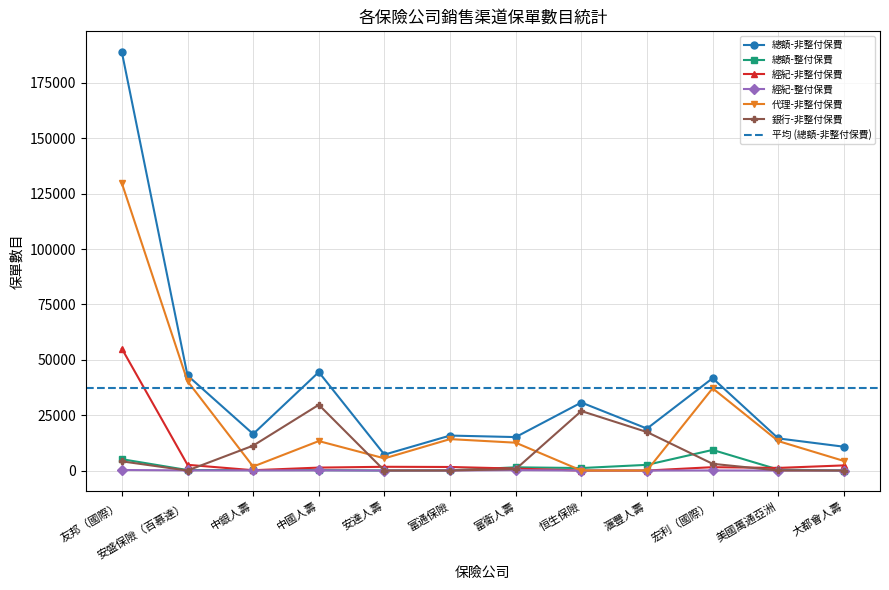

What is the difference between the 總額-整付保費 values at 中國人壽 and 恒生保險?

948